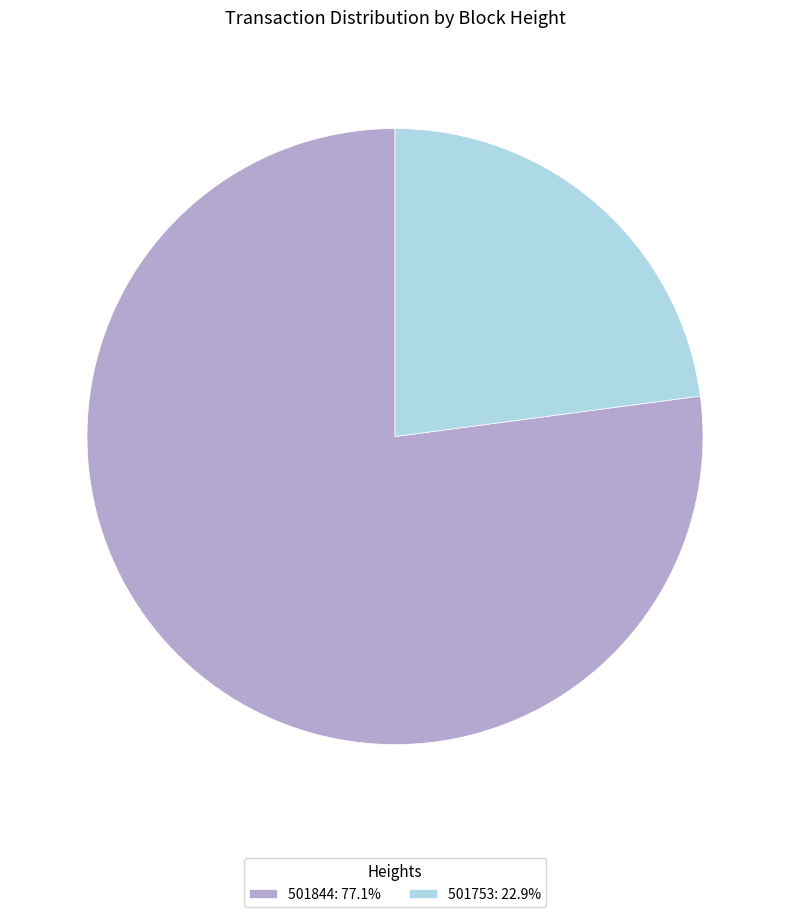

Which has a higher value, 501753 or 501844?

501844